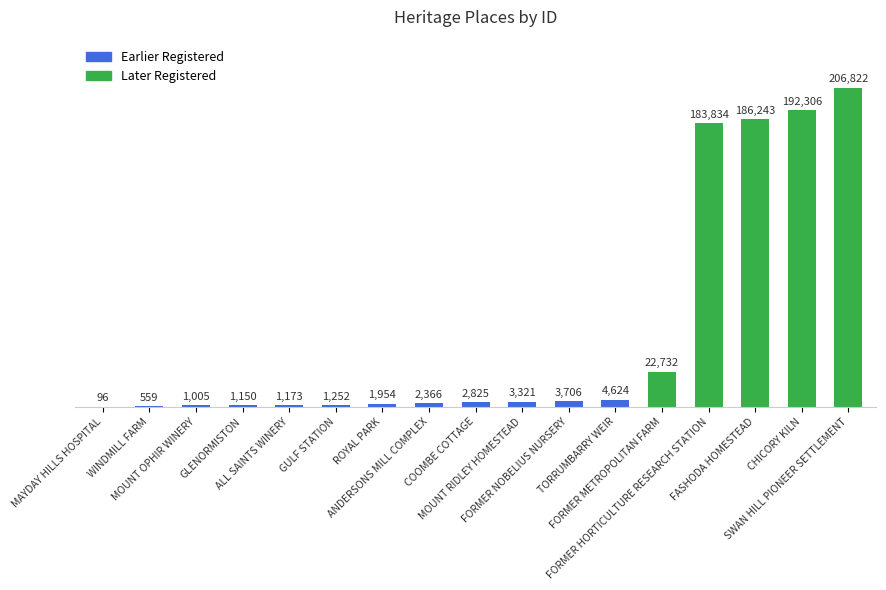

Reading left to right, list all the values displayed in this chart.

96	559	1005	1150	1173	1252	1954	2366	2825	3321	3706	4624	22732	183834	186243	192306	206822